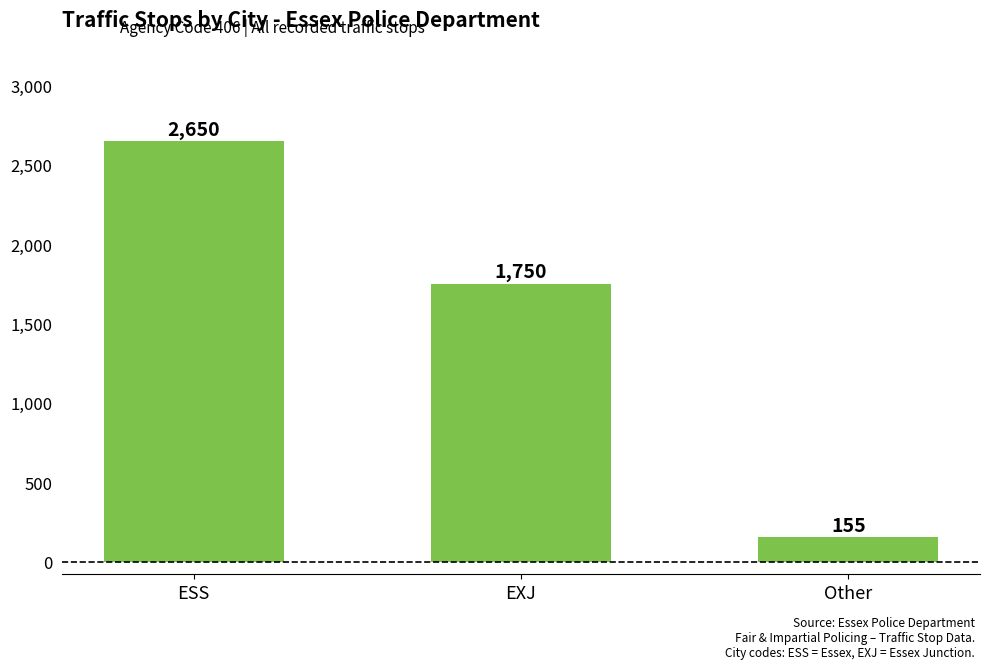

What is the ratio of the value at Other to the value at EXJ?

0.1